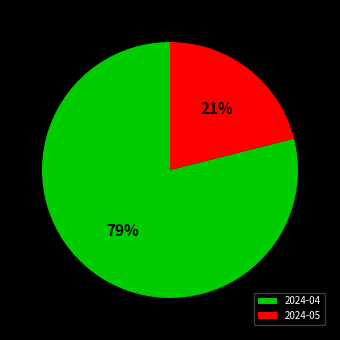

Is the sum of 2024-05 and 2024-04 greater than half?

Yes